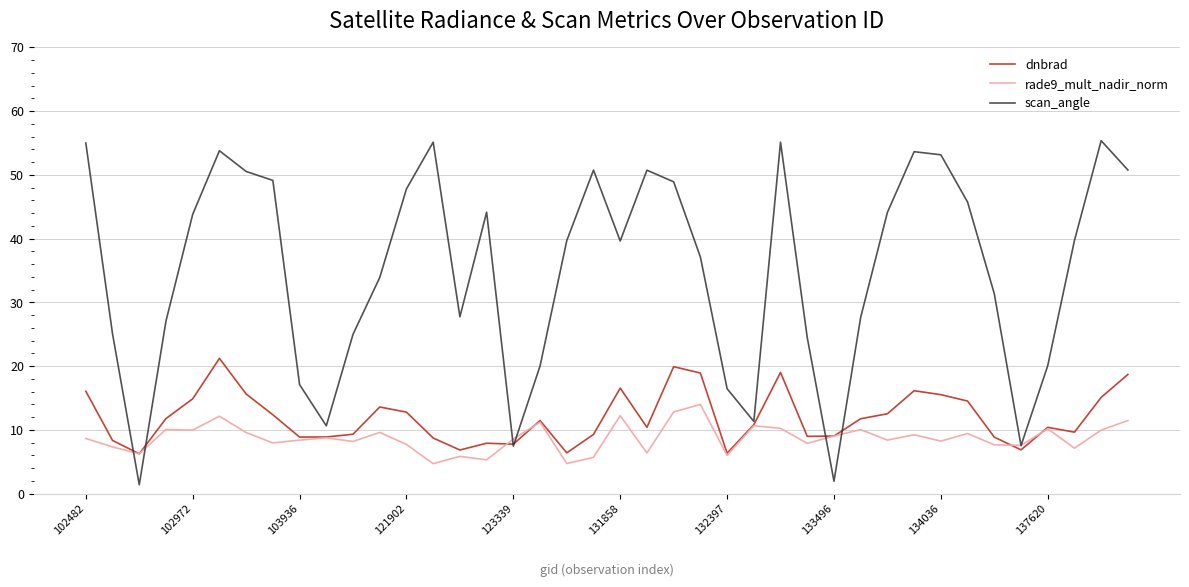

What is the greatest value displayed?

55.4